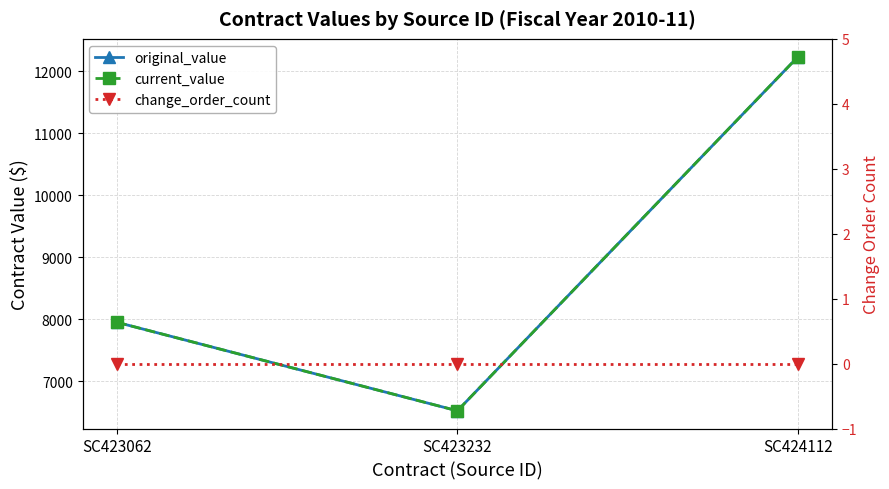

Is the value of original_value at SC424112 greater than the value of change_order_count at SC423232?

Yes